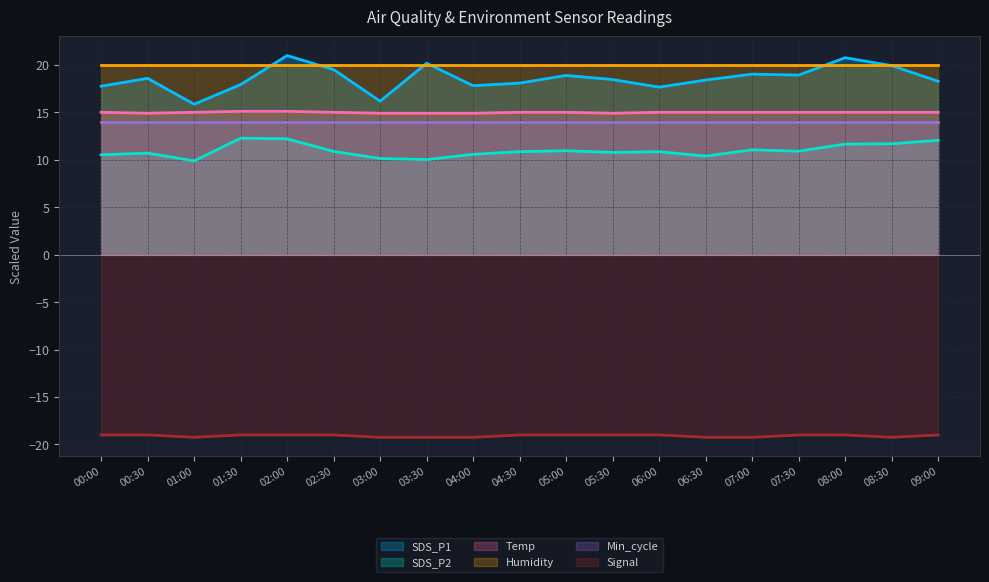

The Signal series shows -19.0 at 05:00. True or false?

True